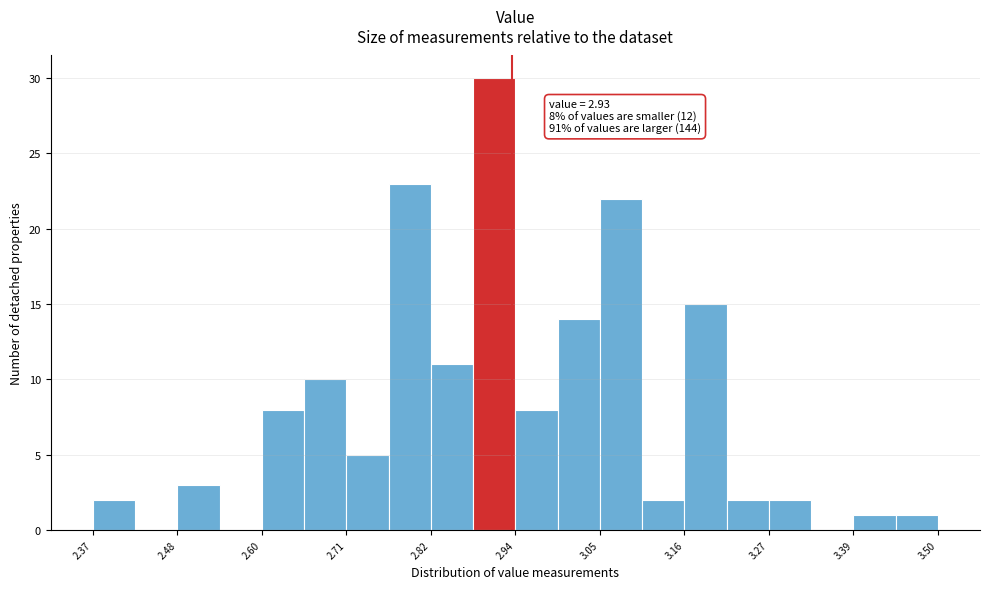

Read against the x-axis, roughly where is the centre of the tallest bar?

2.90